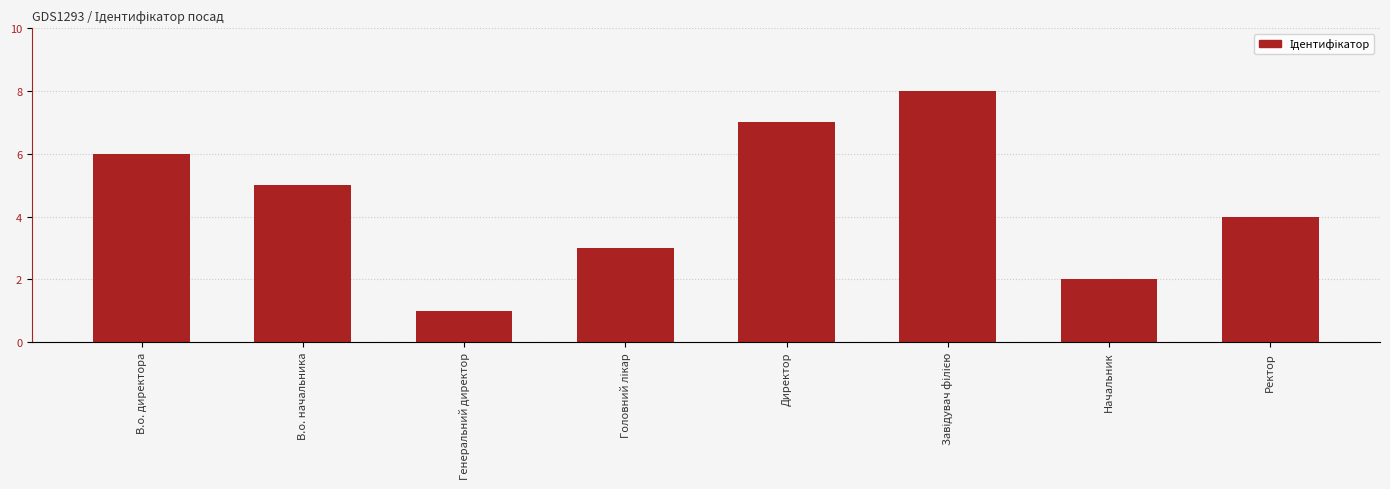

What is the difference between the second highest and second lowest values?

5